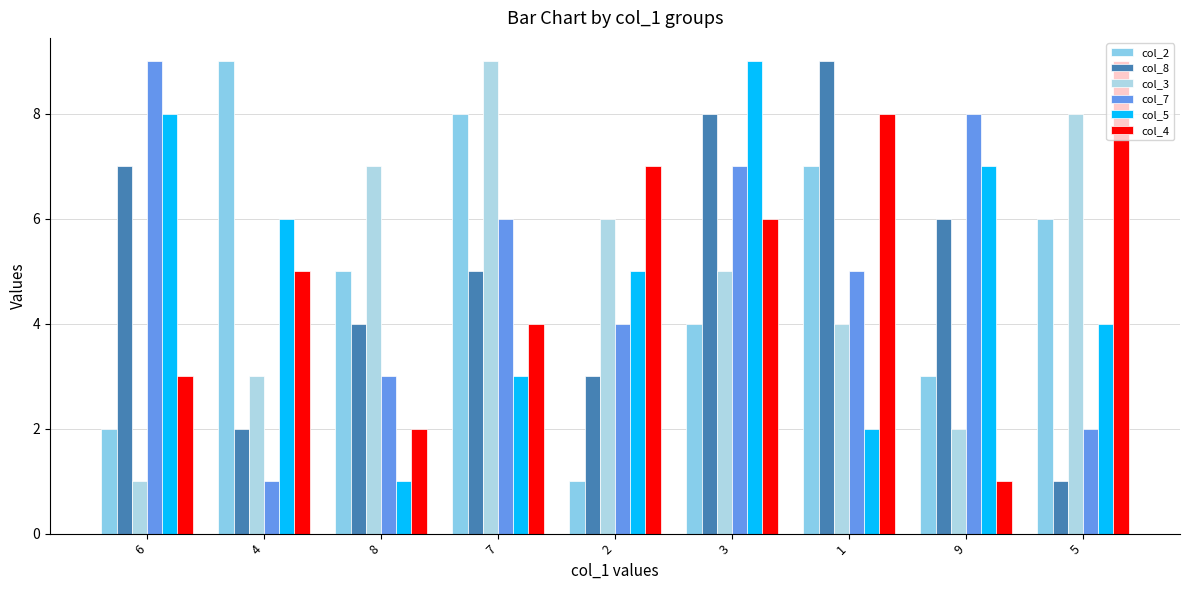

Reading left to right, list all the values displayed in this chart.

col_2: 2	9	5	8	1	4	7	3	6
col_8: 7	2	4	5	3	8	9	6	1
col_3: 1	3	7	9	6	5	4	2	8
col_7: 9	1	3	6	4	7	5	8	2
col_5: 8	6	1	3	5	9	2	7	4
col_4: 3	5	2	4	7	6	8	1	9